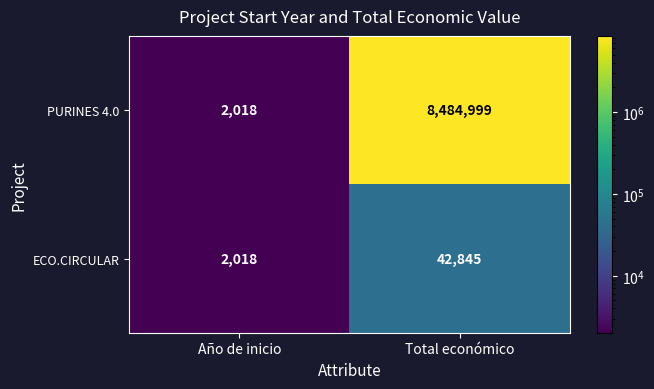

Which series has the largest total across all categories?

PURINES 4.0